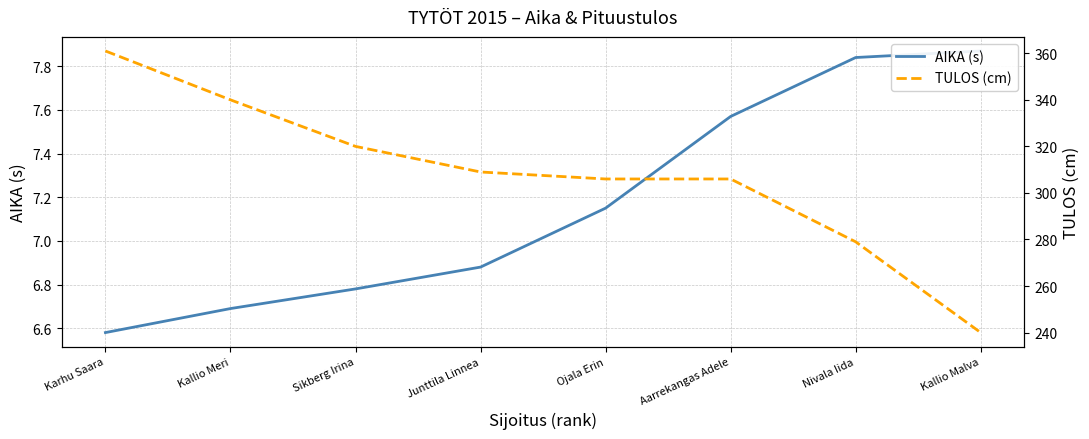

At how many categories does at least one series exceed 267?

7